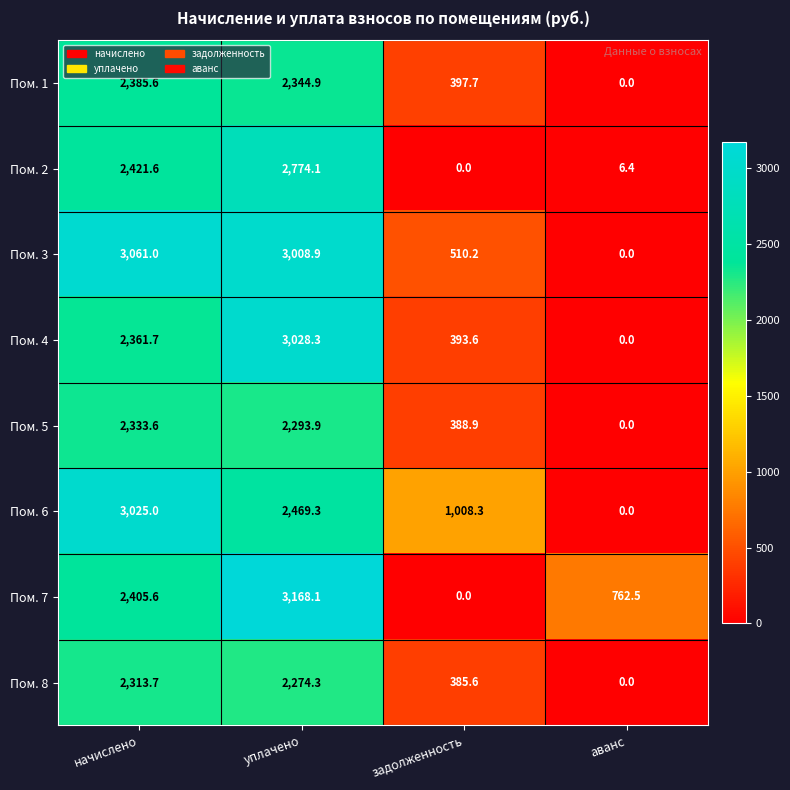

At how many categories does at least one series exceed 2022?

2